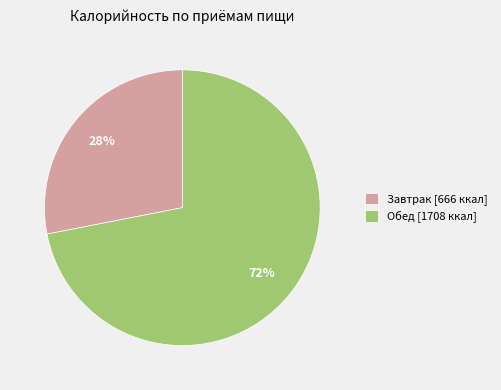

What is the ratio of the value at Обед to the value at Завтрак?

2.6